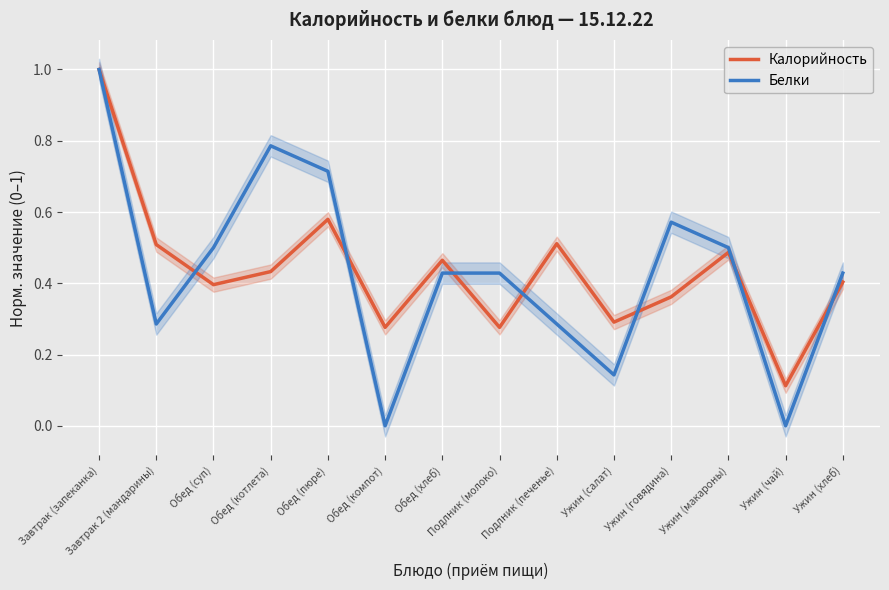

What position from the right is Ужин (хлеб)?

1